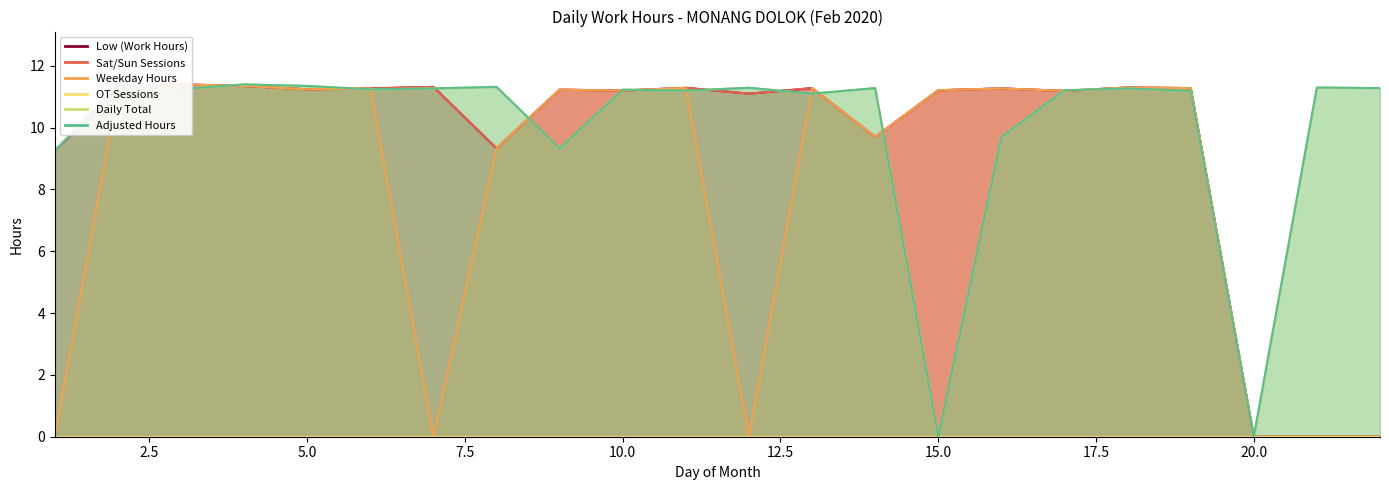

Where is the first local minimum for Weekday Hours?

5